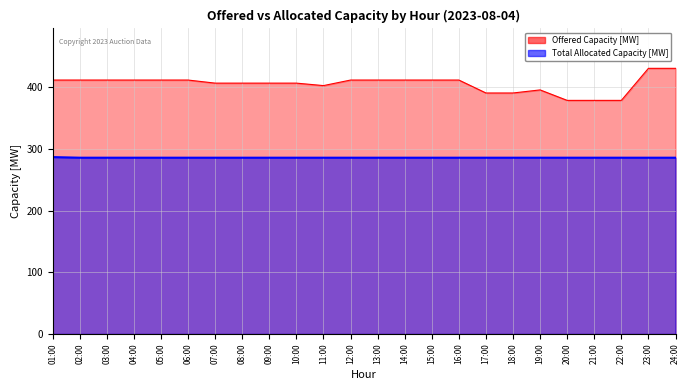

Between 16:00 and 19:00, which series saw the biggest shift?

Offered Capacity [MW]